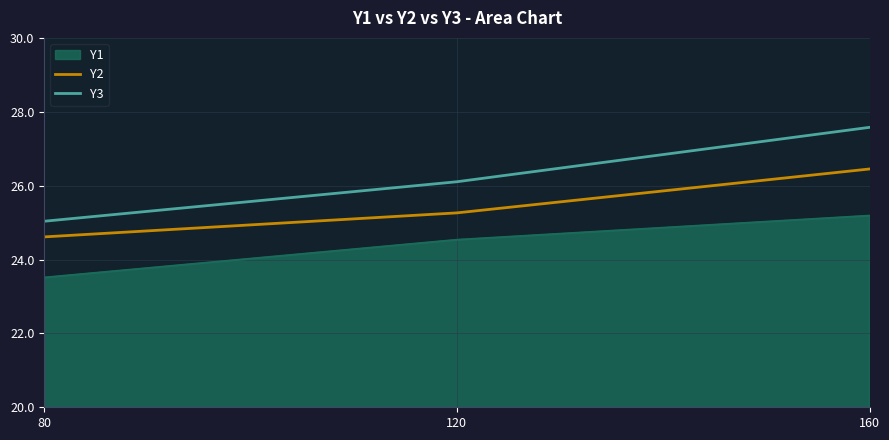

The value of Y1 at 160 is 33.9. True or false?

False